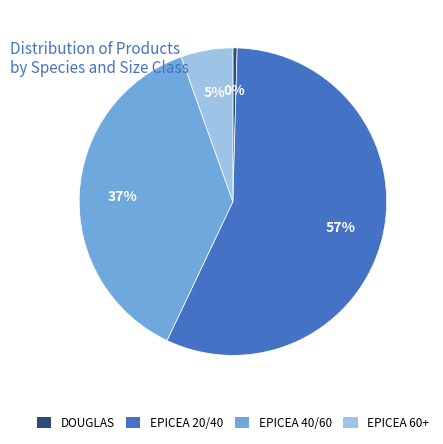

True or false: EPICEA 20/40 accounts for 57% of the total.

True